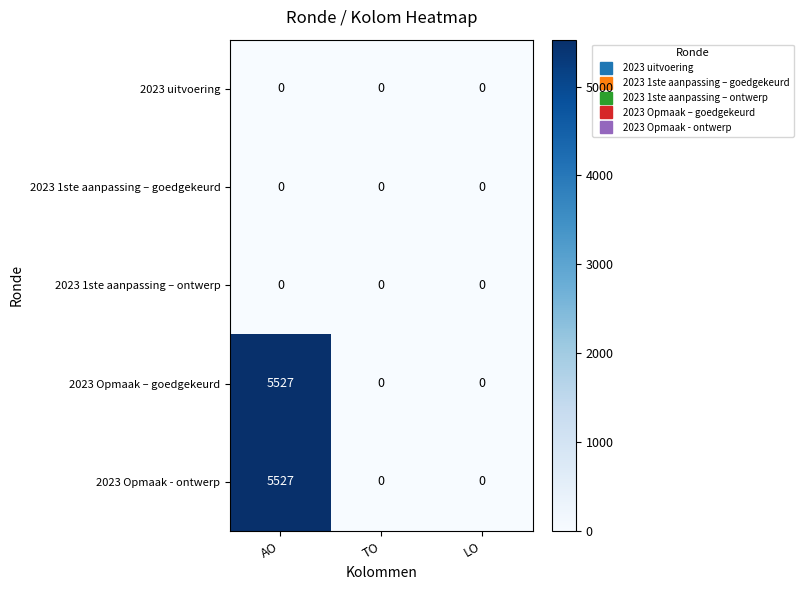

At which category is the sum across all series the highest?

AO